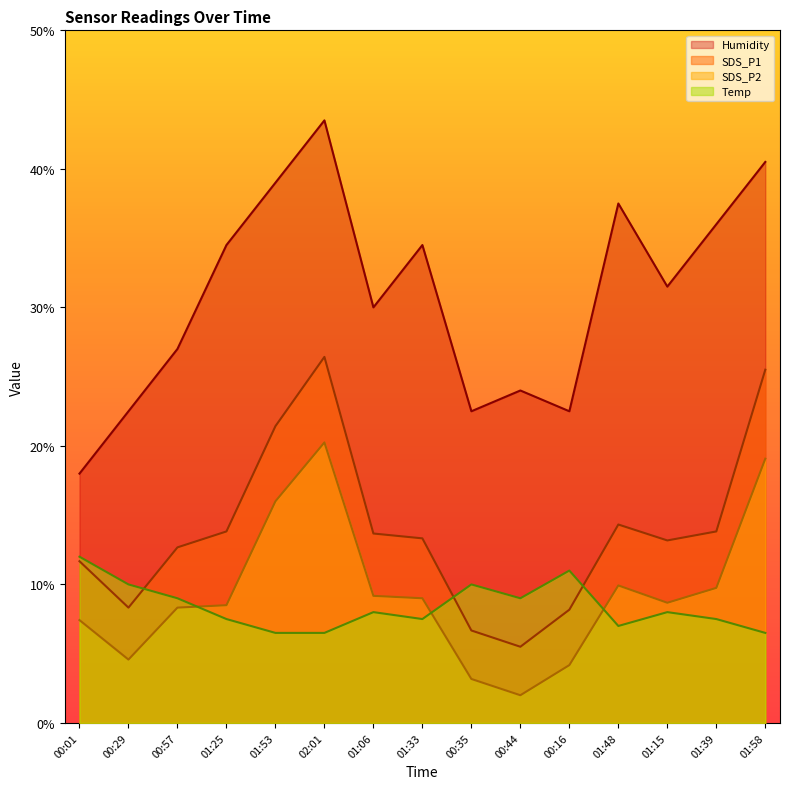

Which series has the largest total across all categories?

Humidity